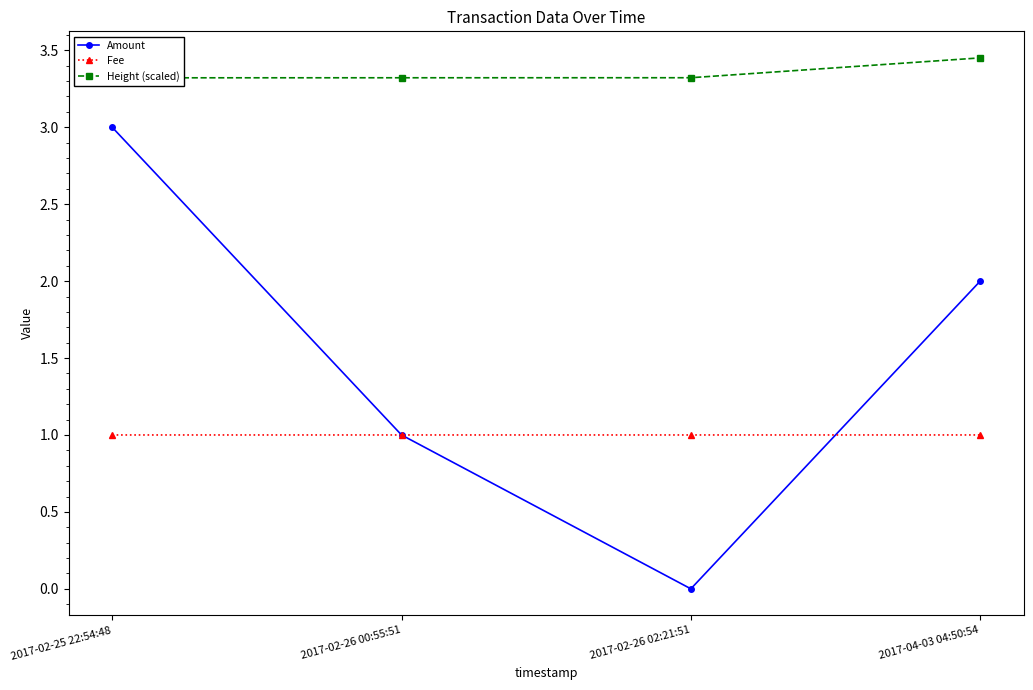

True or false: Height (scaled) and Amount cross at least once.

False